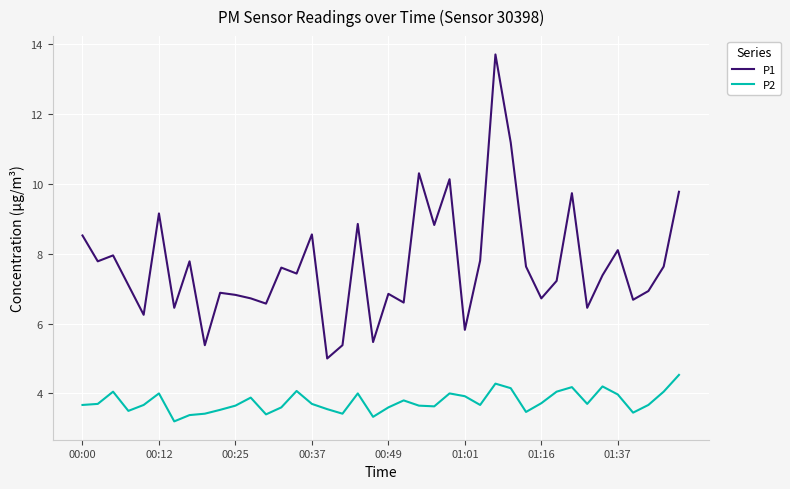

List the series in order of their peak value, highest first.

P1, P2